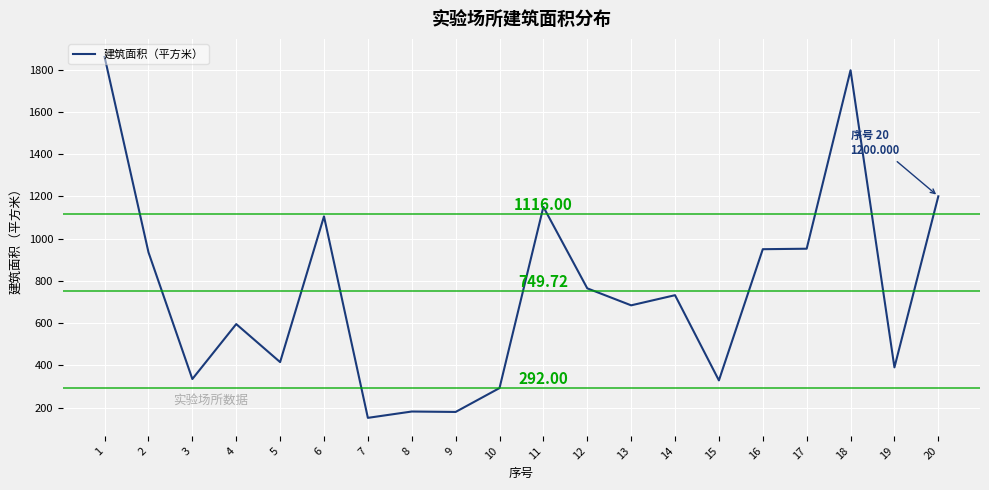

How many lines are shown in the chart?

1